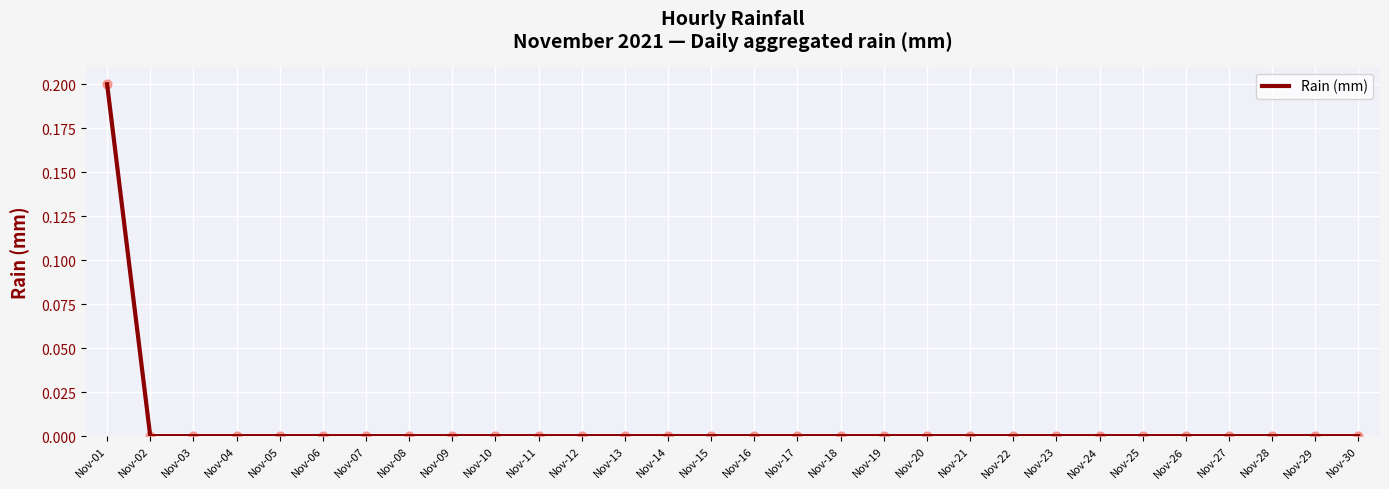

Is it true that the value at Nov-19 is 0.1?

False